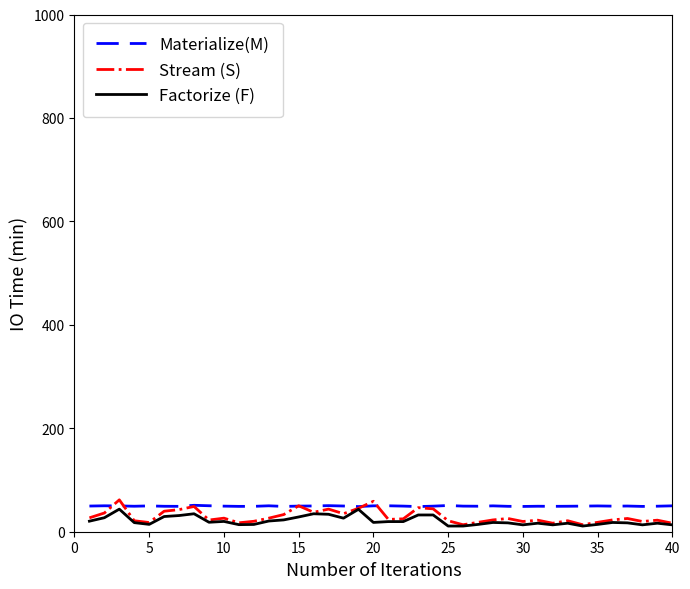

How many lines are shown in the chart?

3